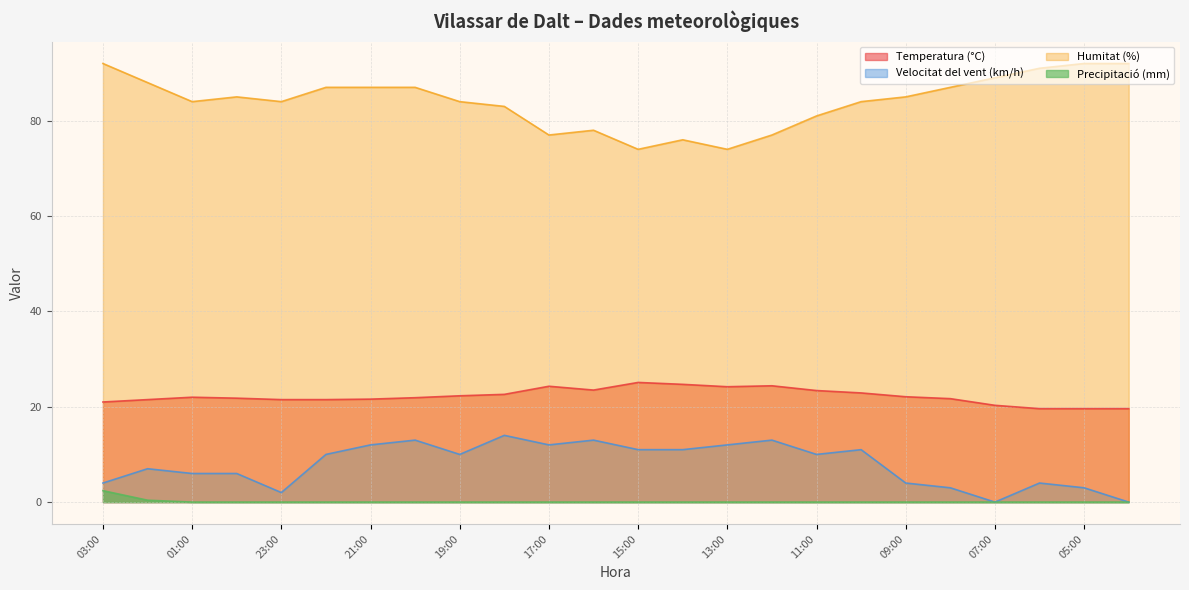

Which category has the lowest value across all series?

07:00